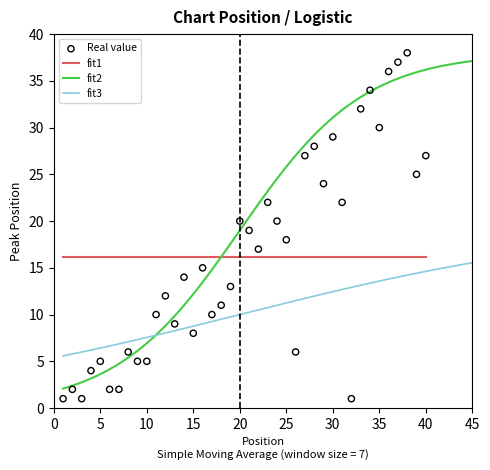

What is the change in value from 5 to 14?

+9